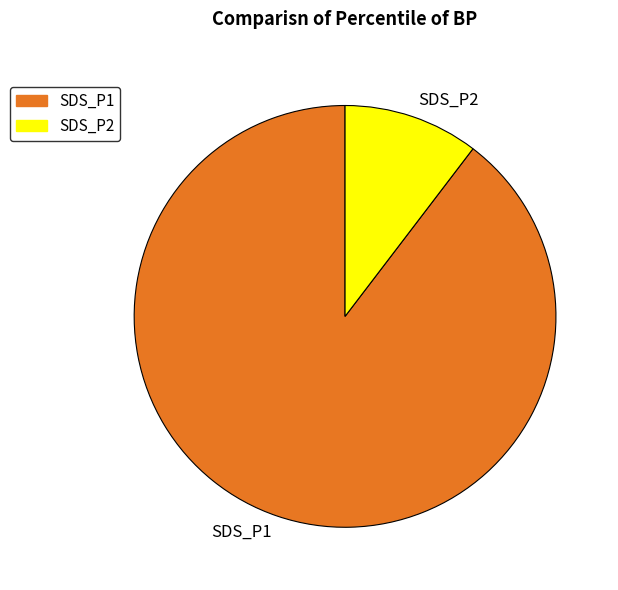

Rank the categories by value from highest to lowest.

SDS_P1, SDS_P2